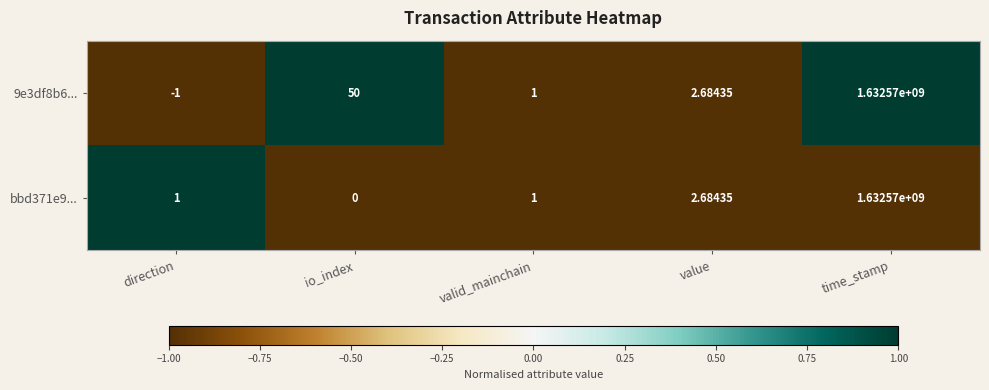

Which series has the widest spread of values?

9e3df8b6...